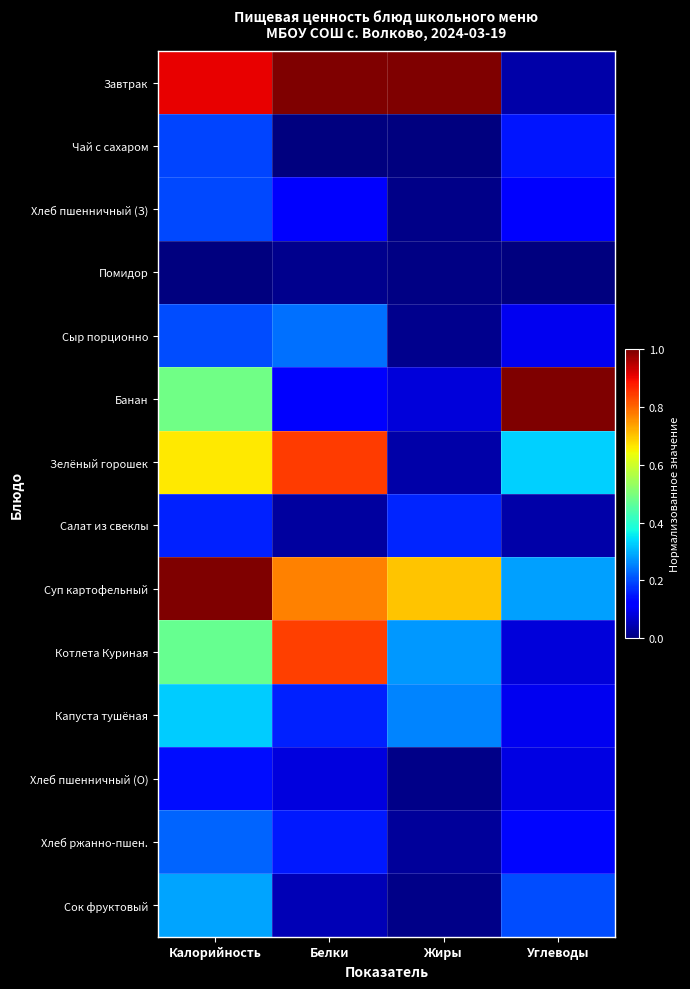

Rank the series by their maximum value, from lowest to highest.

Помидор, Хлеб пшенничный (О), Салат из свеклы, Чай с сахаром, Хлеб пшенничный (З), Хлеб ржанно-пшен., Сыр порционно, Сок фруктовый, Капуста тушёная, Котлета Куриная, Зелёный горошек, Завтрак, Банан, Суп картофельный